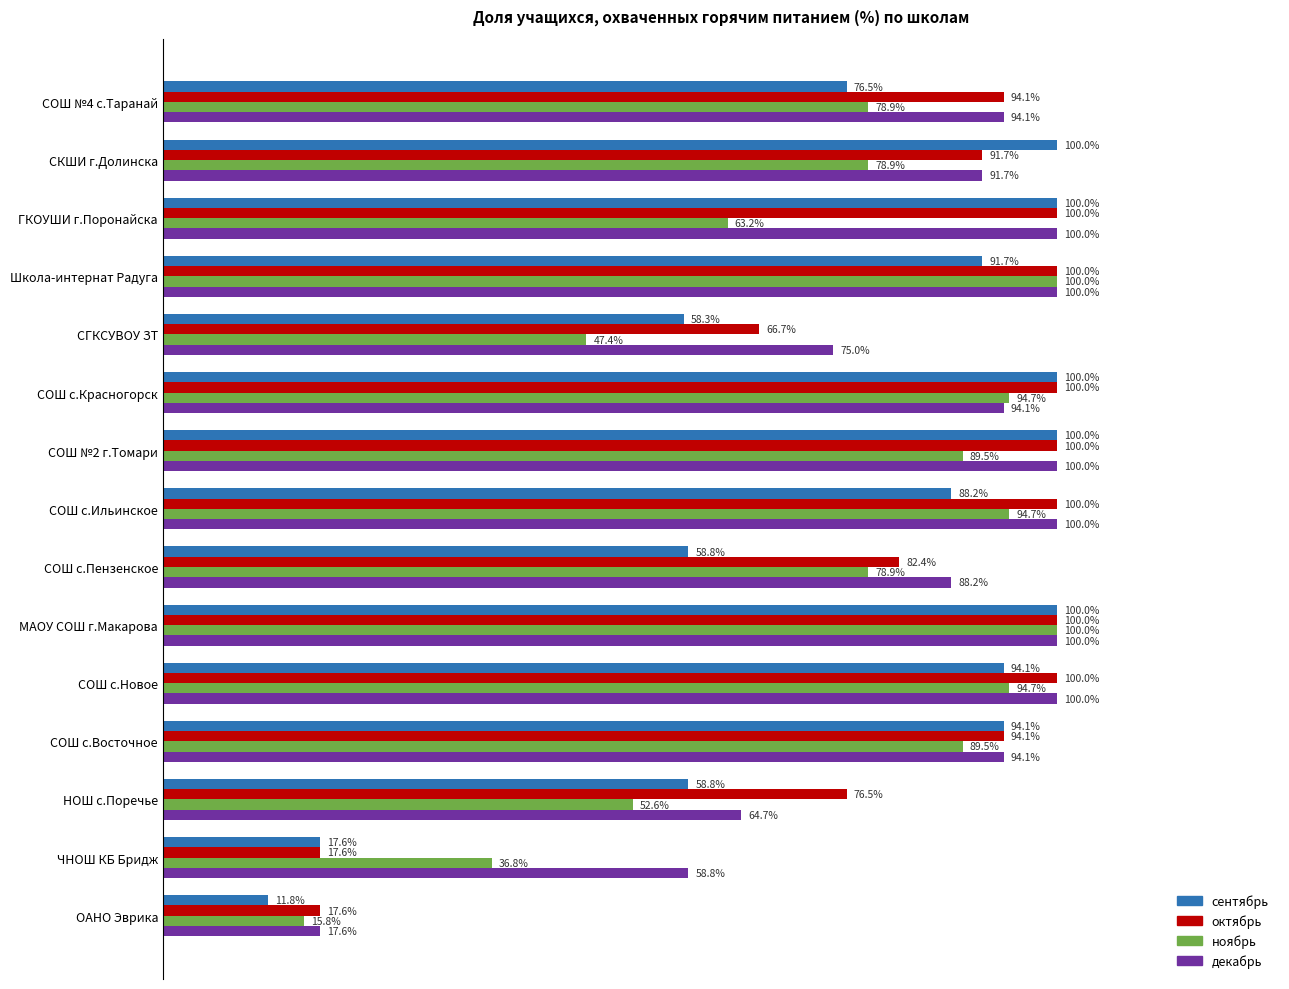

List the series in order of their overall mean, lowest first.

ноябрь, сентябрь, октябрь, декабрь